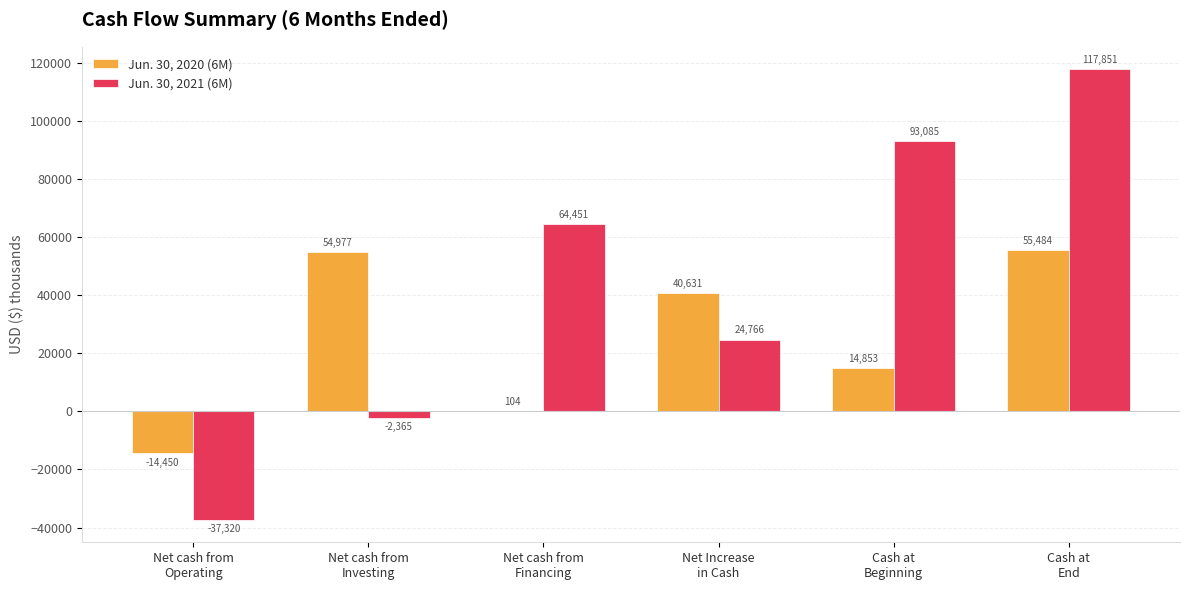

How many series are shown in this chart?

2